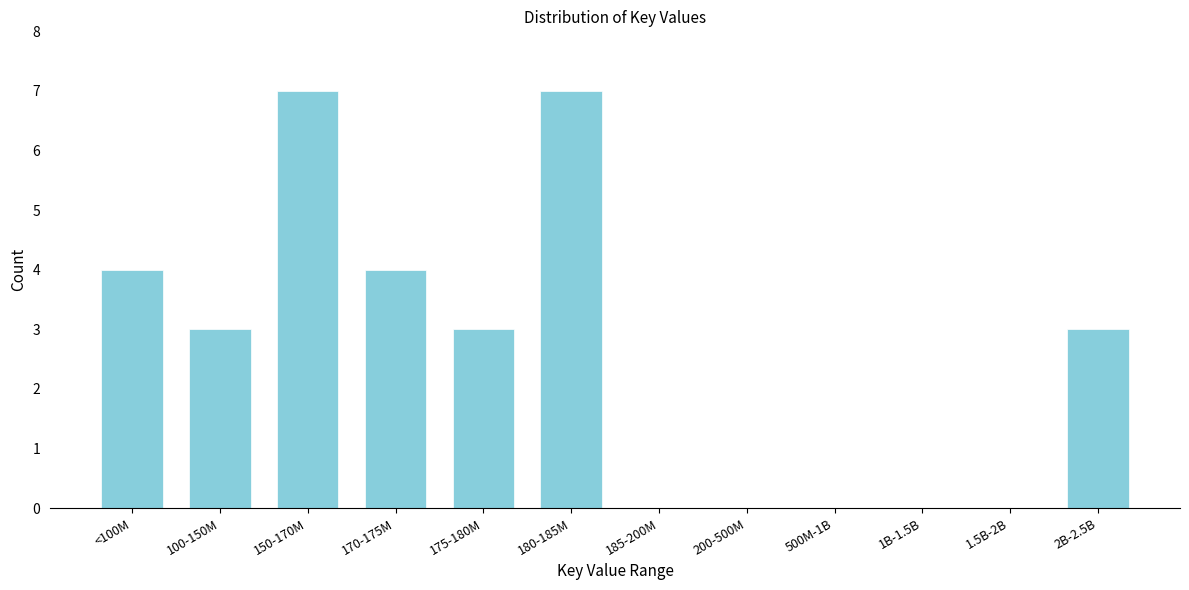

Reading left to right, transcribe all the data shown in this chart.

<100M=4	100-150M=3	150-170M=7	170-175M=4	175-180M=3	180-185M=7	185-200M=0	200-500M=0	500M-1B=0	1B-1.5B=0	1.5B-2B=0	2B-2.5B=3